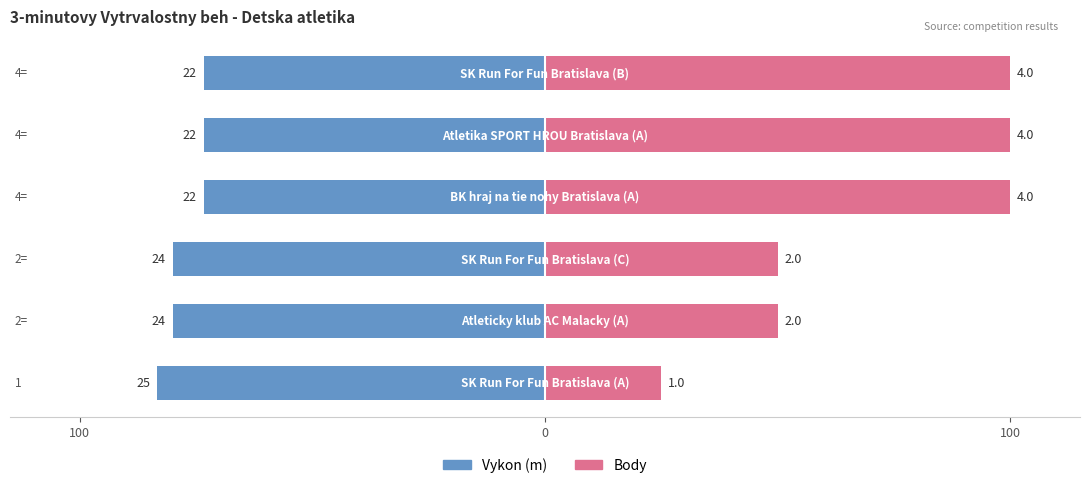

What is the average value of the Body series?

70.8